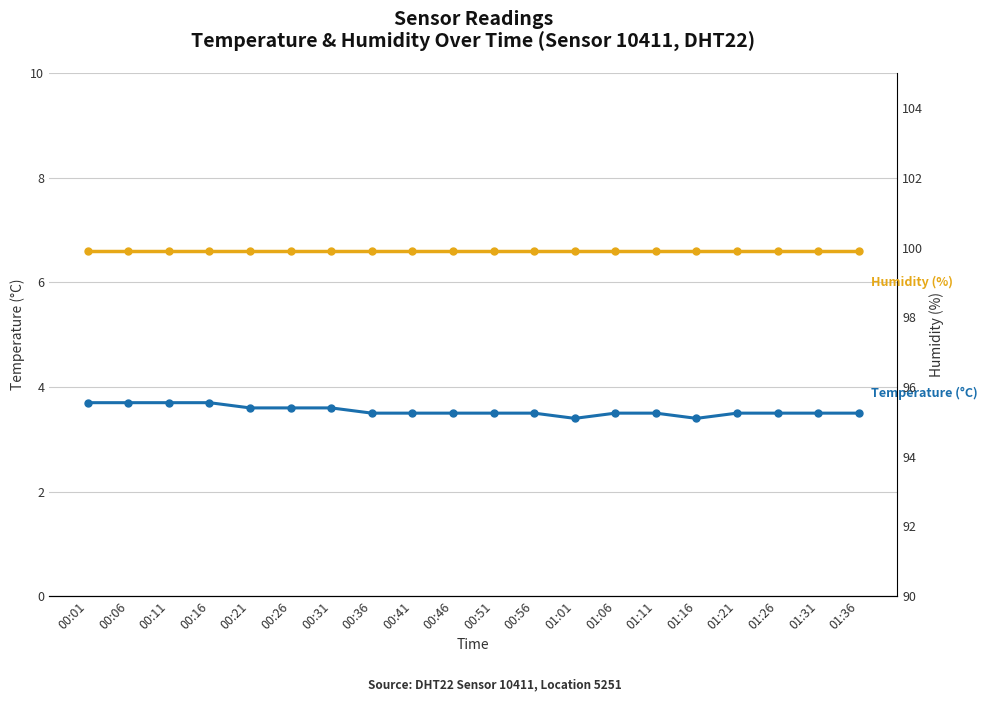

How many interior local valleys does the Temperature (°C) series have?

2